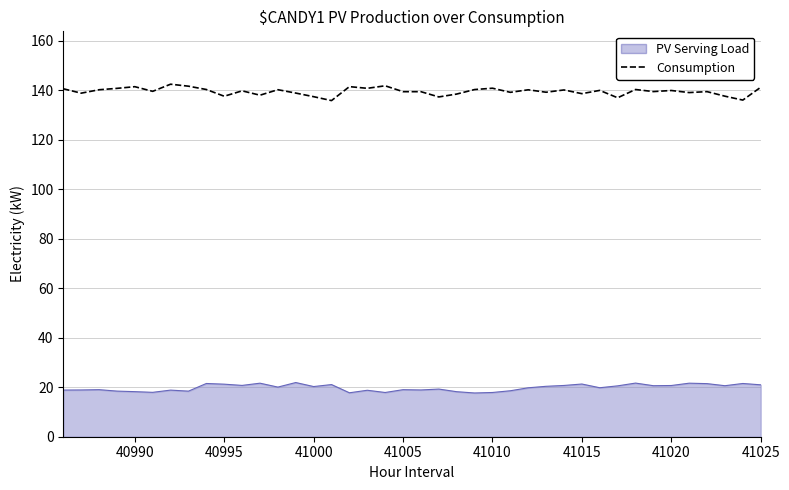

Rank the series by their average value, from lowest to highest.

PV Serving Load, Consumption